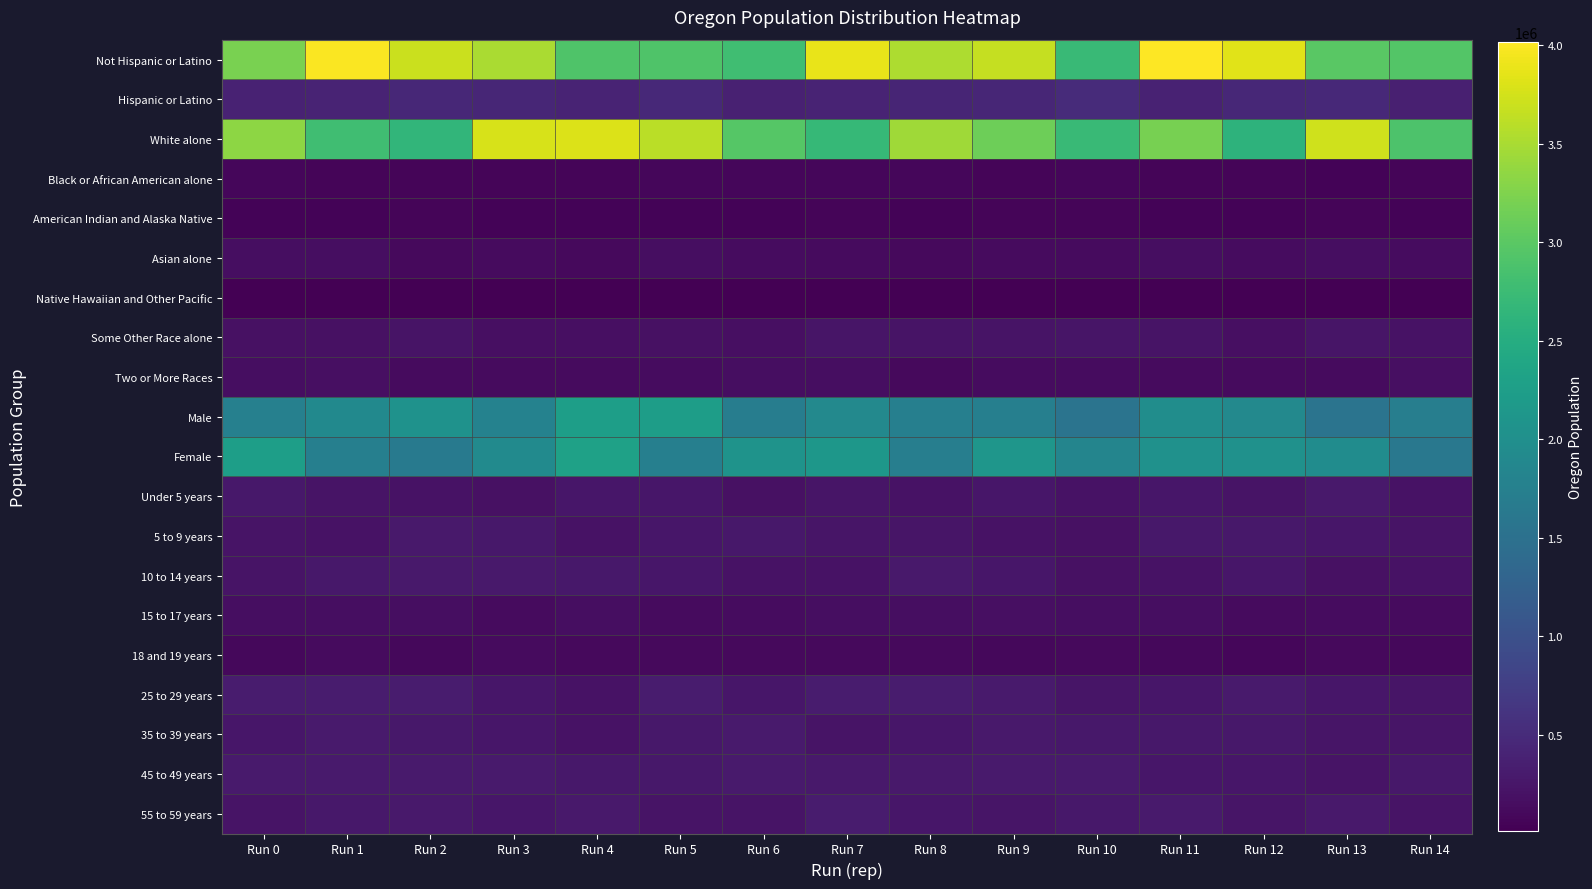

Which series has the widest spread of values?

Not Hispanic or Latino